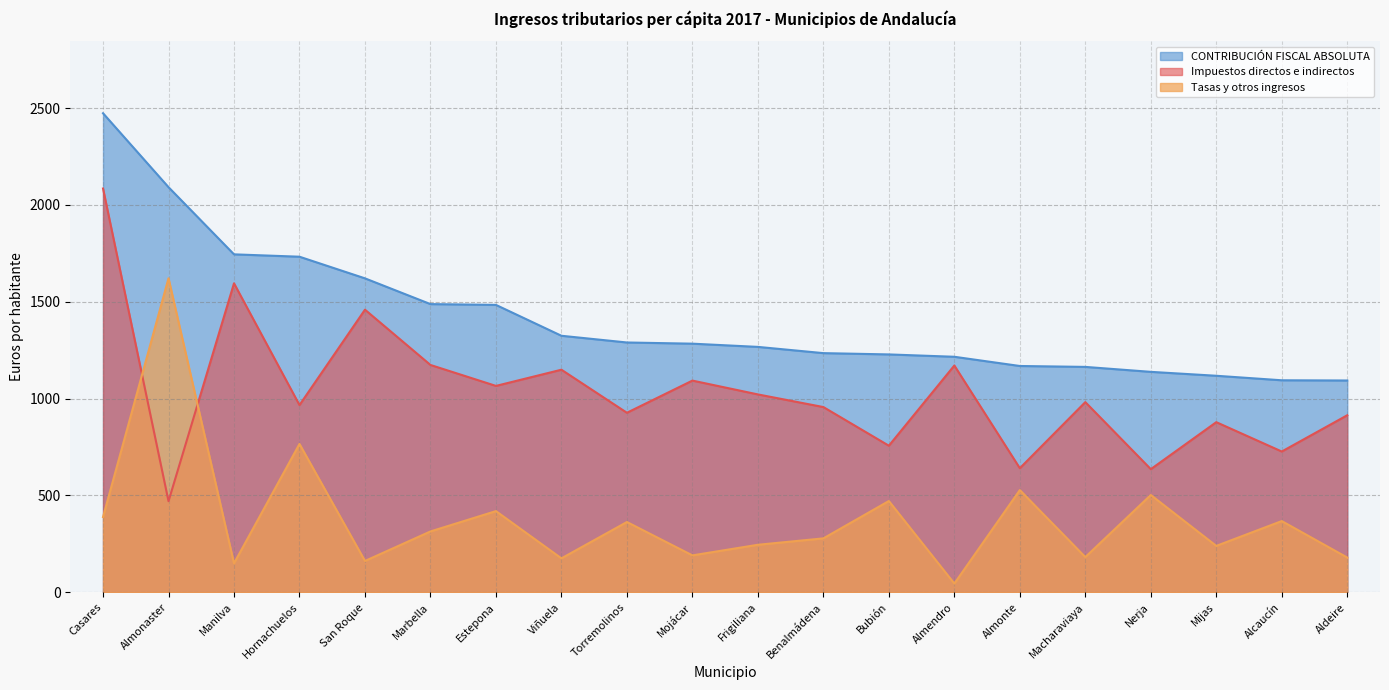

True or false: CONTRIBUCIÓN FISCAL ABSOLUTA and Tasas y otros ingresos intersect in this chart.

False